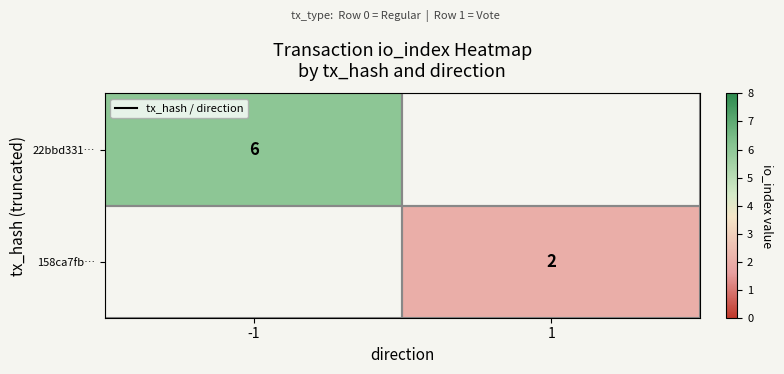

Is it true that 22bbd331… equals 3.5 at -1?

False